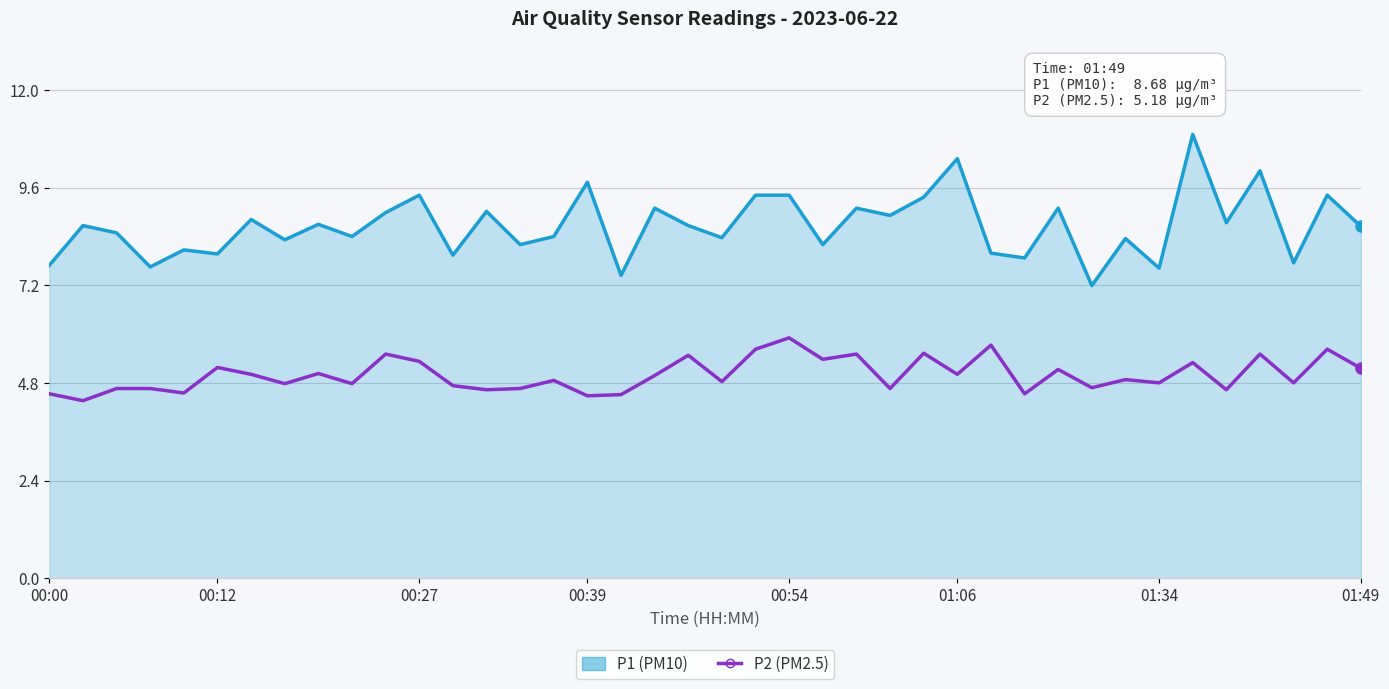

True or false: P1 (PM10) and P2 (PM2.5) cross at least once.

False